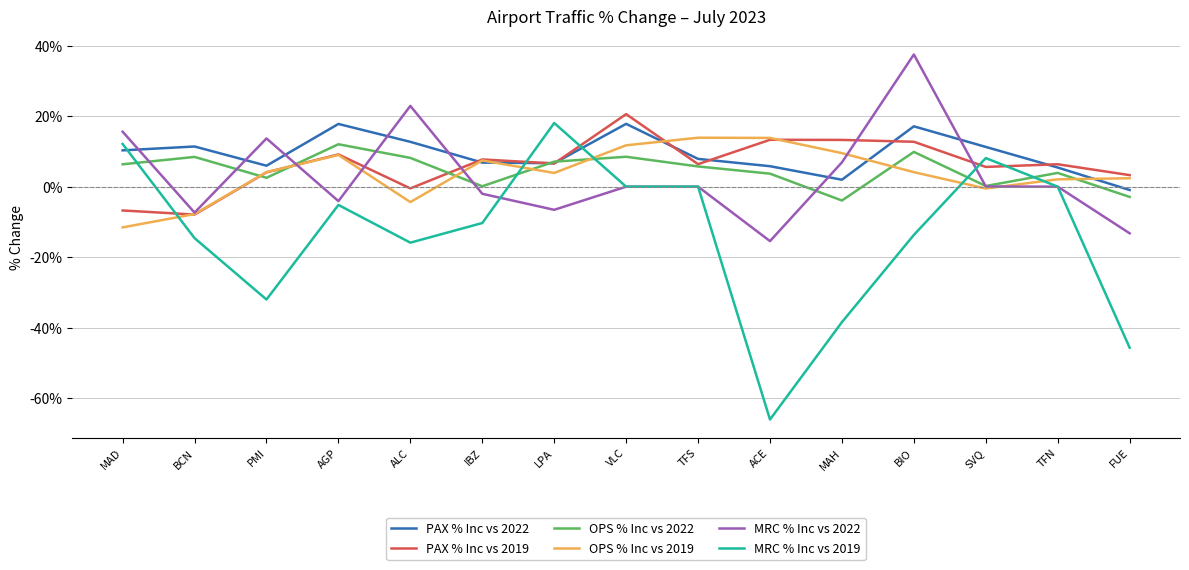

Is it true that PAX % Inc vs 2022 equals 5.4 at TFN?

True